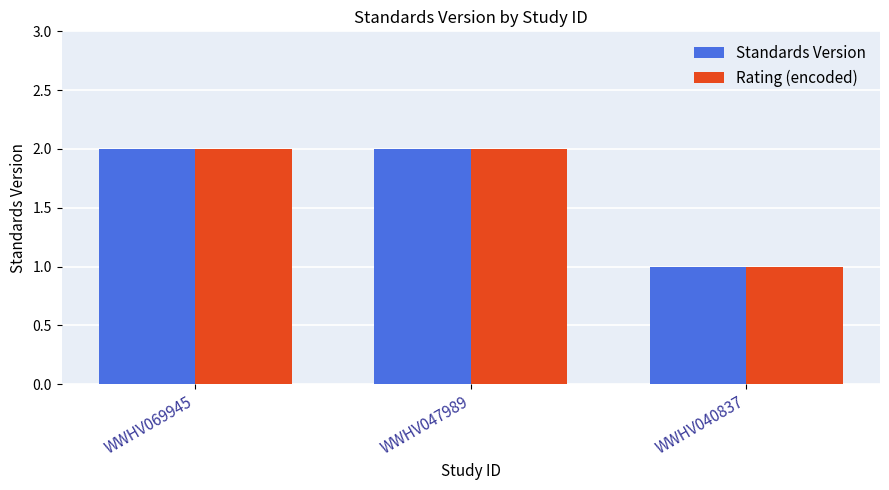

Reading left to right, extract all data points from this chart.

Standards Version: 2	2	1
Rating (encoded): 2	2	1